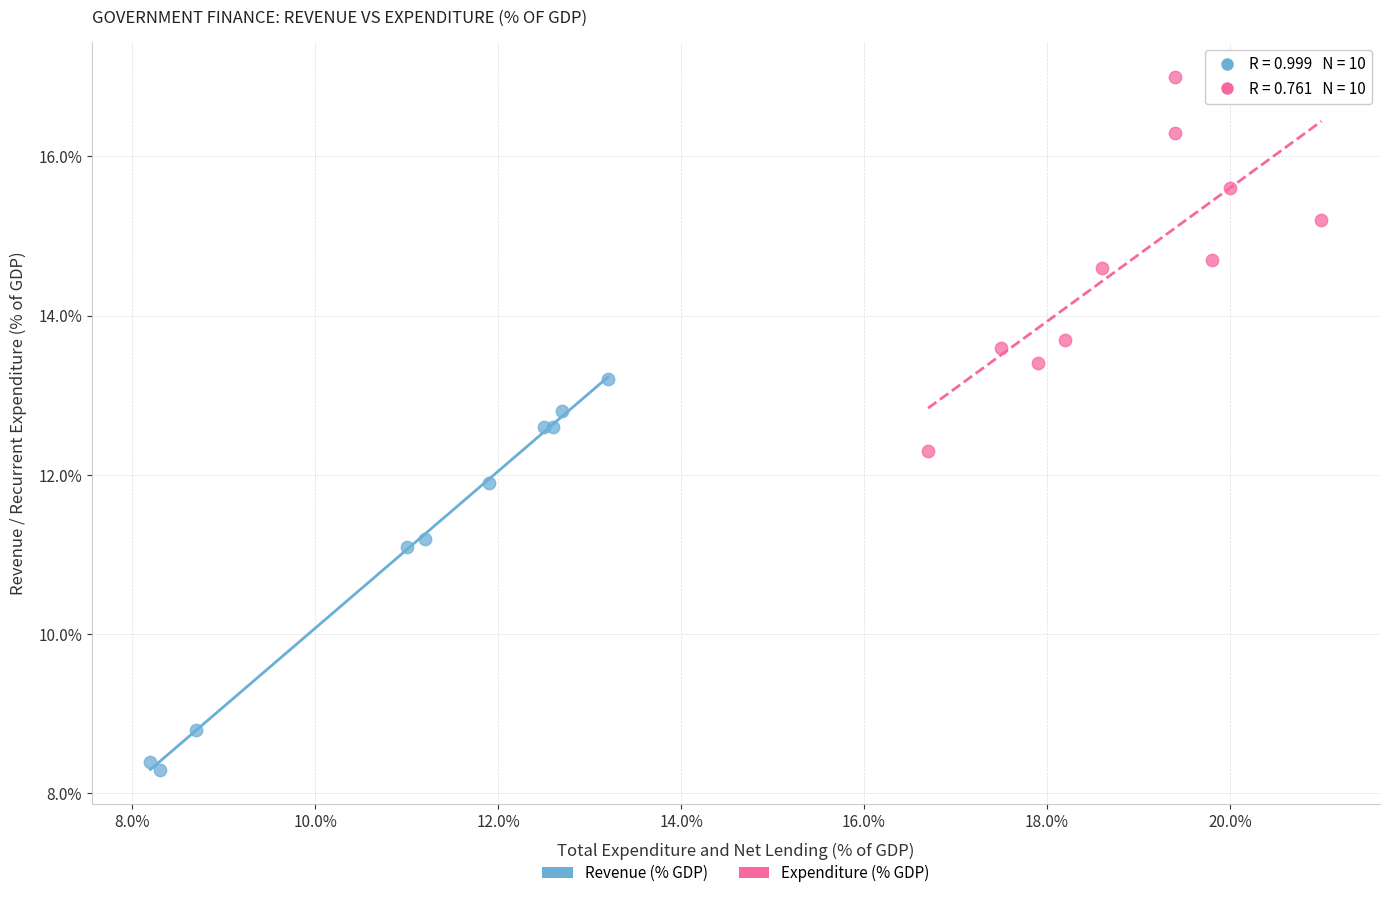

Which series contains the highest Y value?

Expenditure (% GDP)